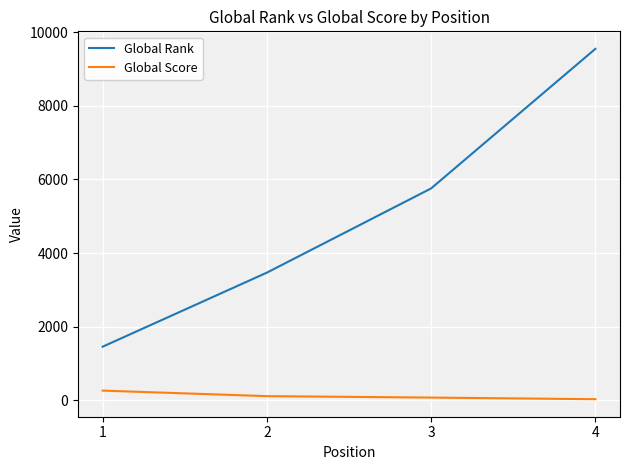

Between 2 and 4, which series saw the biggest shift?

Global Rank